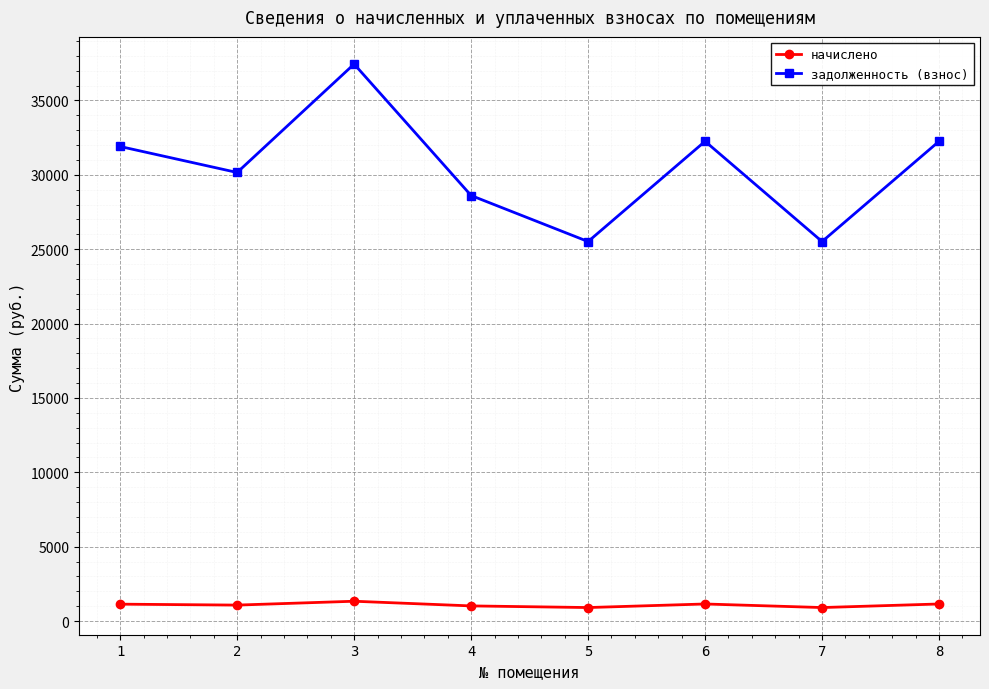

At 7, list the series in order from smallest to largest.

начислено, задолженность (взнос)